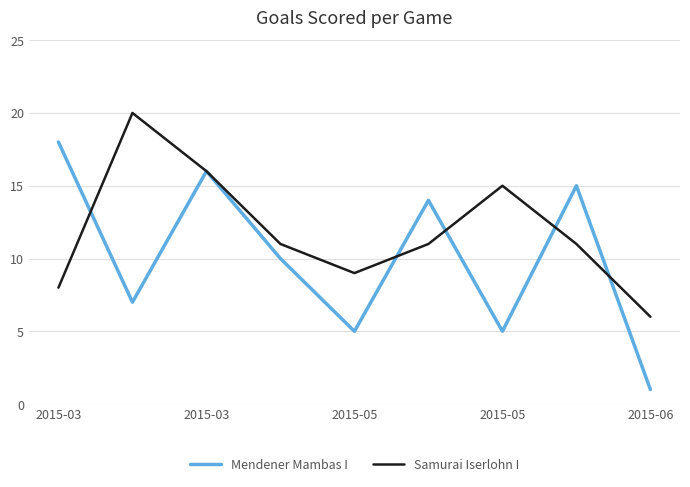

Which series has the widest spread of values?

Mendener Mambas I